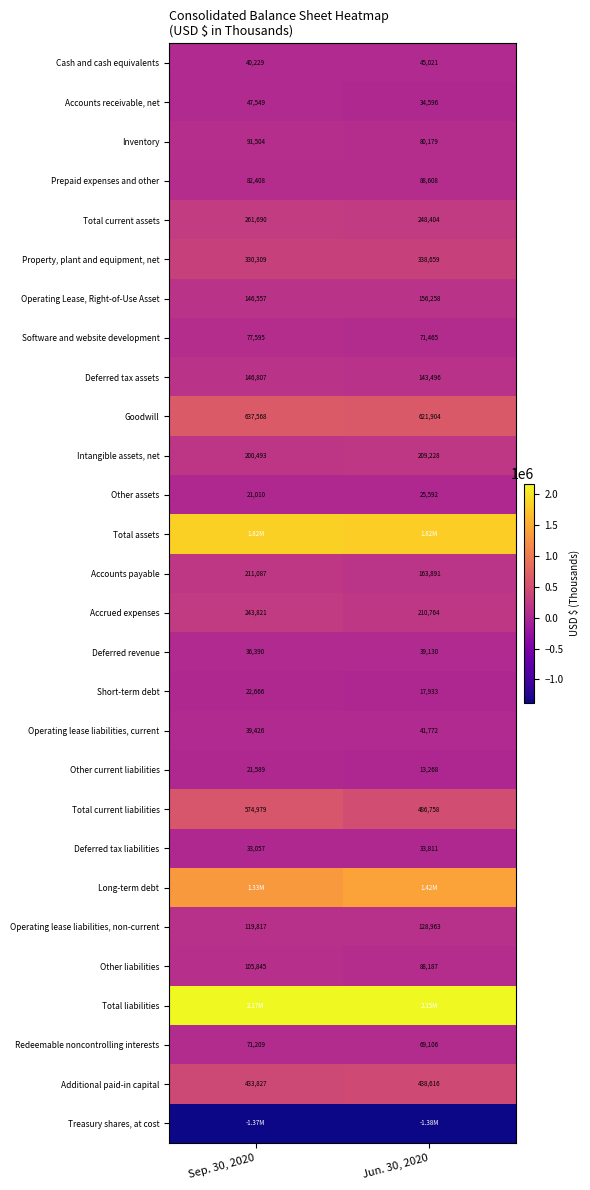

What is the minimum value for Operating Lease, Right-of-Use Asset?

146557